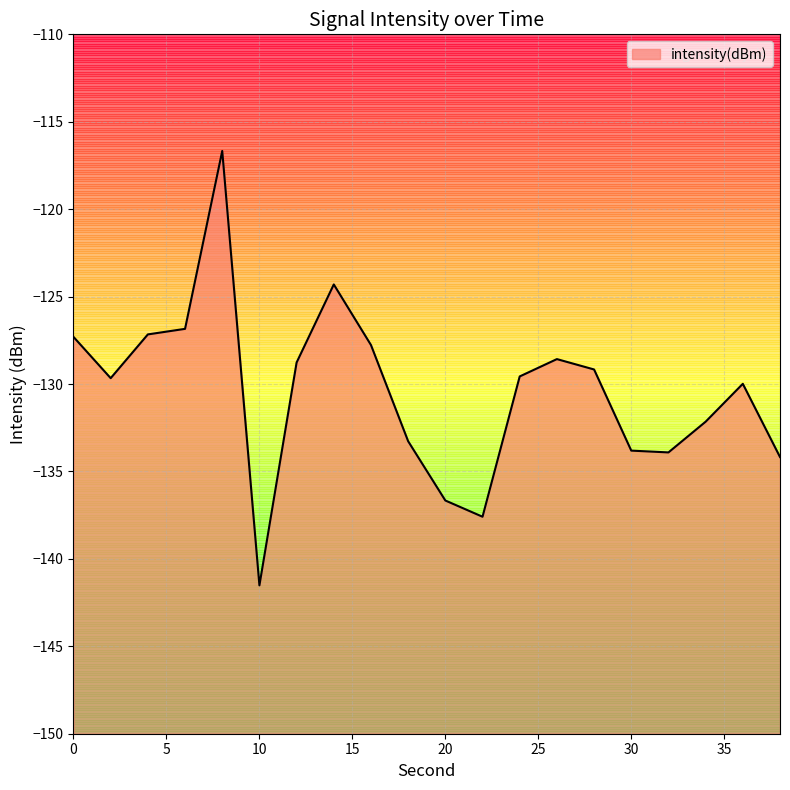

Where is the data nearest to the value -129?

28